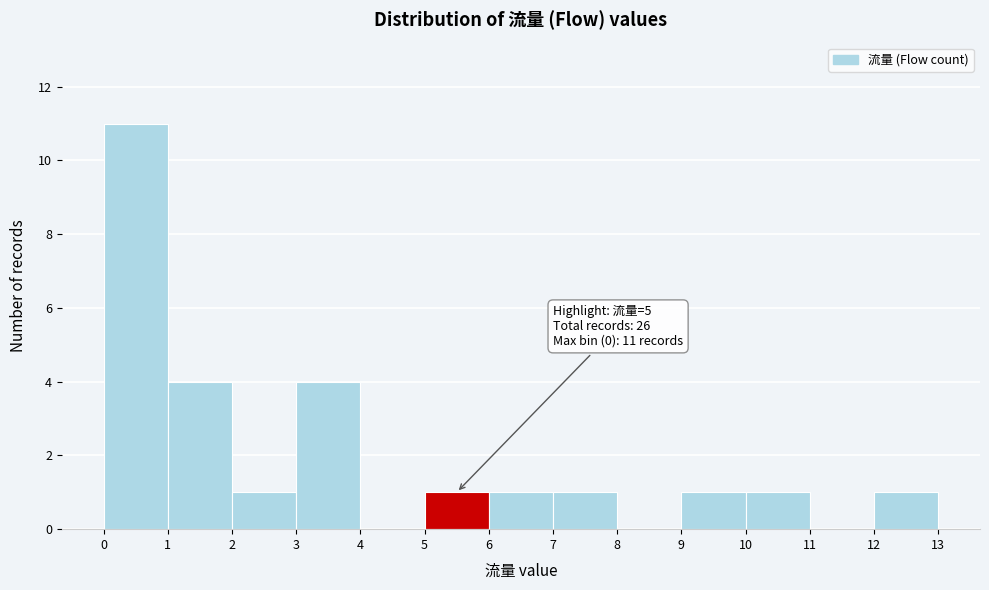

Over which range of the x-axis is the bar tallest?

0 to 1